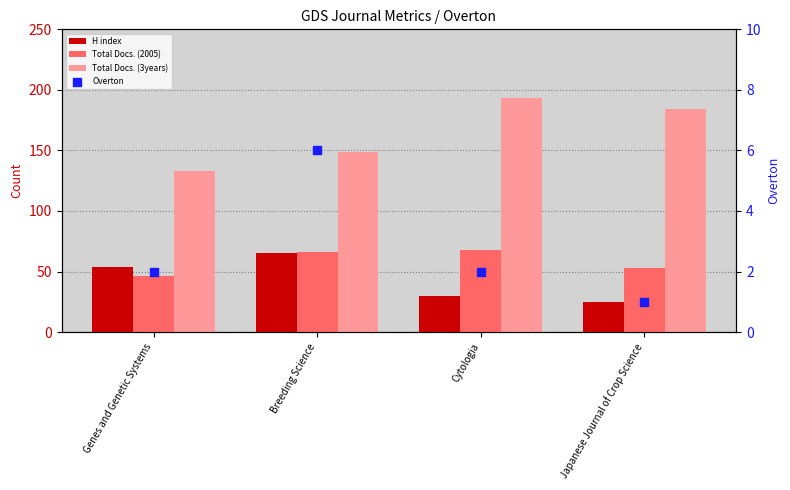

At how many categories does at least one series exceed 37?

4